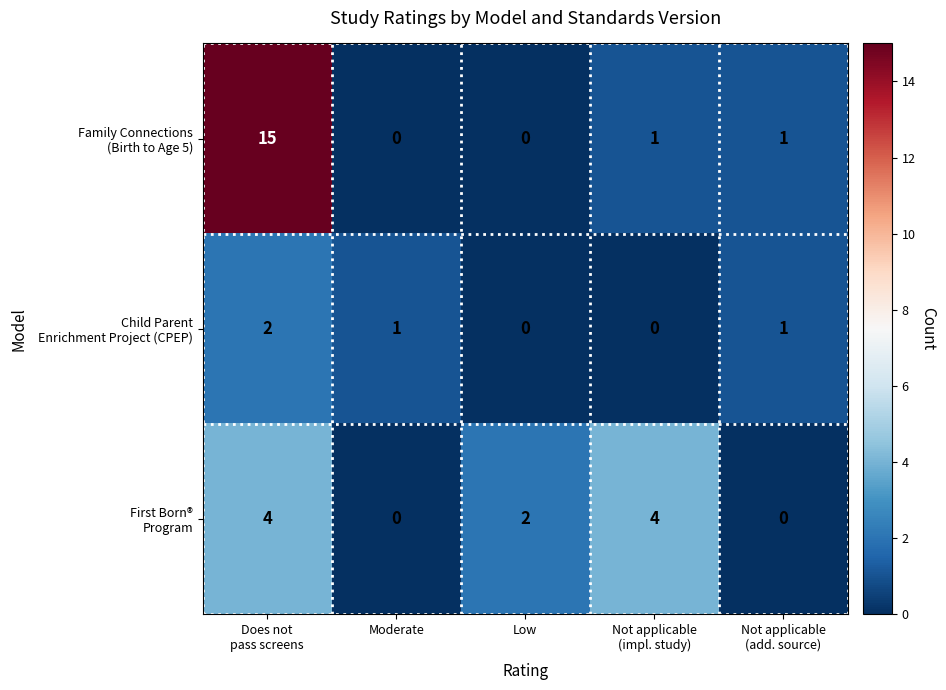

How many distinct data groups are displayed?

3